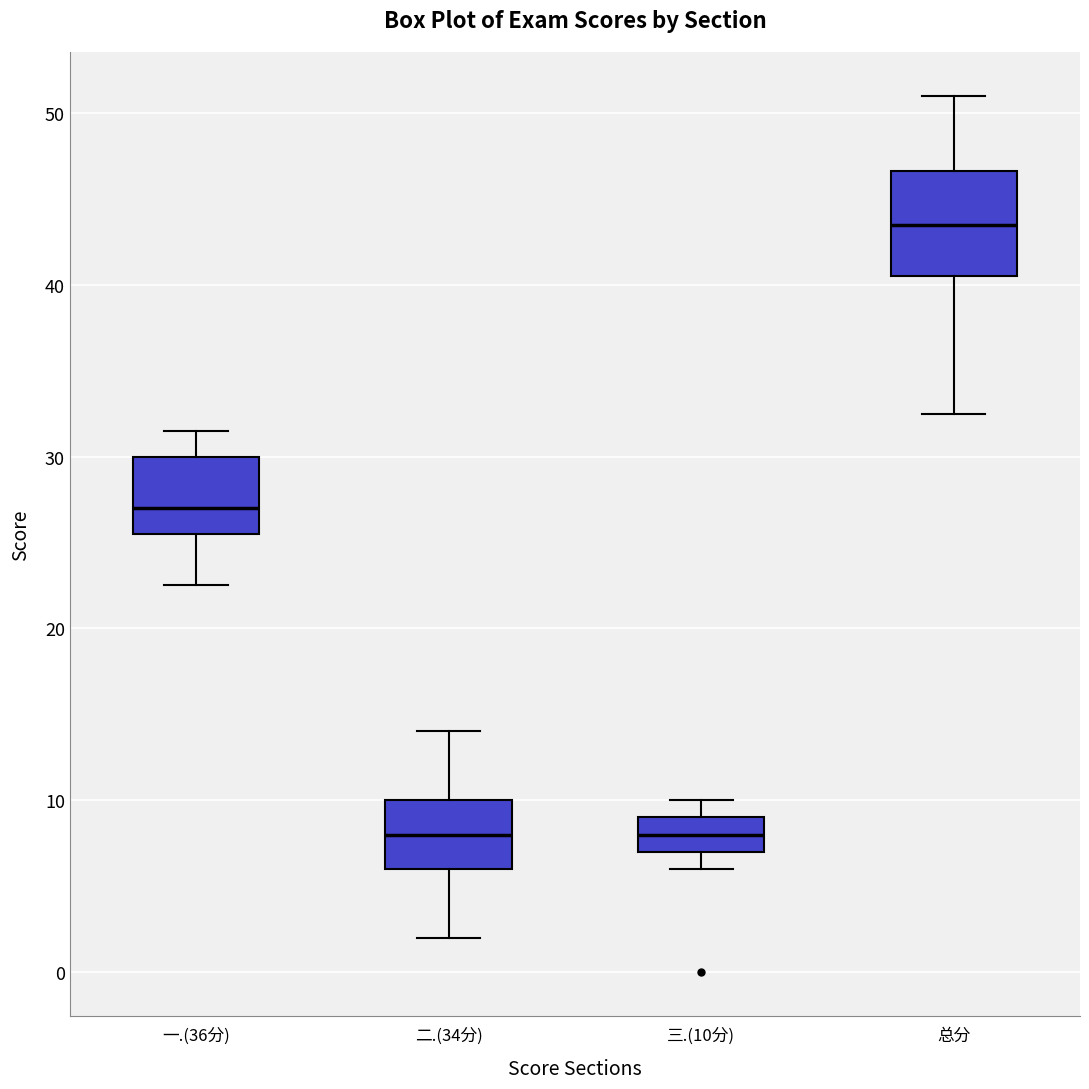

Reading left to right, transcribe this box plot: for each box, give where its median line is, the range the box spans, and where its two whiskers end, as read against the y-axis. The values are not printed on the chart, so give them approximately, as read against the axis.

一.(36分): median 27, box 26 to 30, whiskers 23 to 32
二.(34分): median 8, box 6 to 10, whiskers 2 to 14
三.(10分): median 8, box 7 to 9, whiskers 6 to 10
总分: median 44, box 41 to 47, whiskers 33 to 51